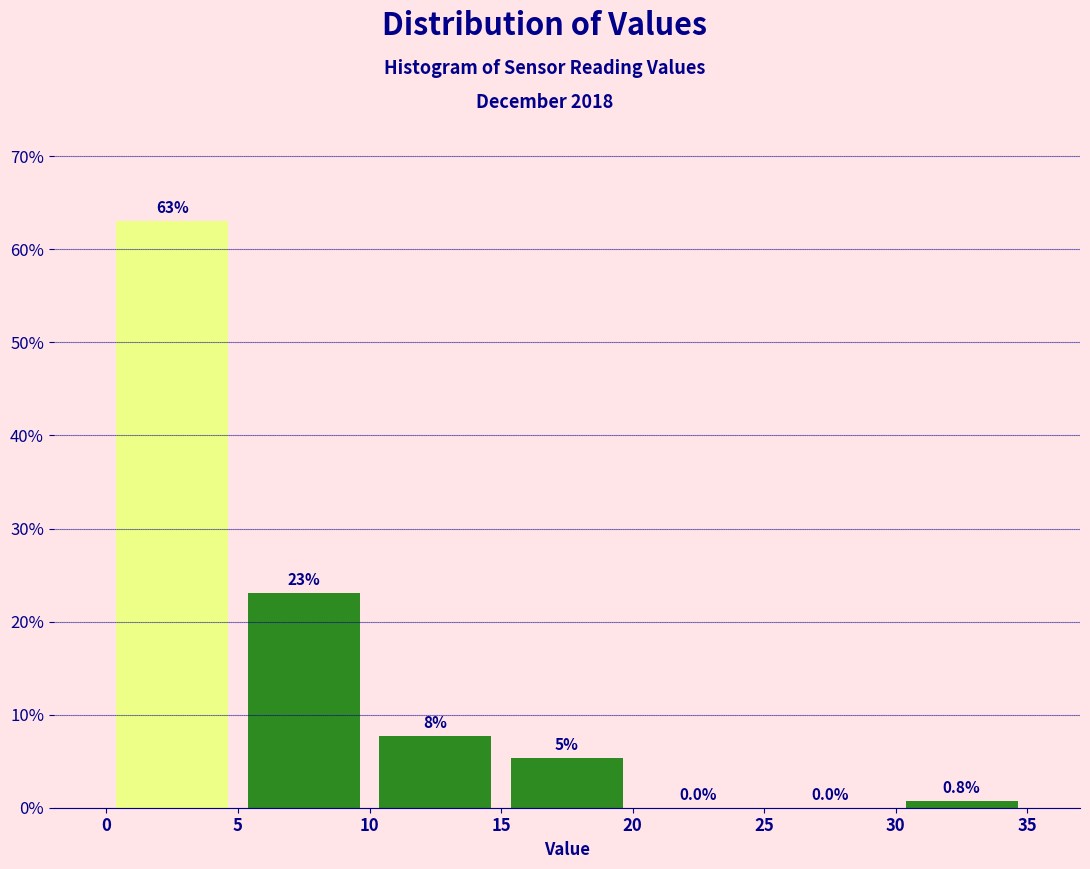

Which range on the x-axis has the tallest bar?

0 to 5